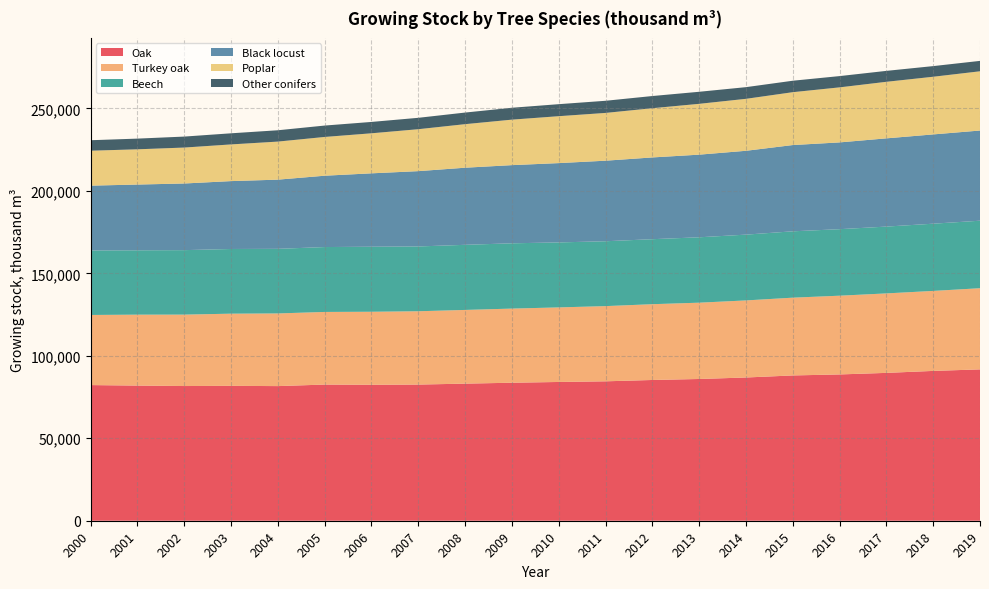

Reading left to right, transcribe all the data shown in this chart.

Oak: 82250.0	81943.0	81667.0	81782.0	81628.0	82564.0	82430.0	82558.0	83125.0	83675.0	84133.7	84529.0	85341.0	85944.0	86844.0	88094.0	88702.0	89645.0	90839.0	91766.0
Turkey oak: 42515.0	43003.0	43306.0	43760.0	44058.0	44030.0	44274.0	44449.0	44688.0	44950.0	45211.8	45597.0	45951.0	46262.0	46733.0	47151.0	47741.0	48188.0	48501.0	49217.0
Beech: 39106.0	39027.0	39095.0	39225.0	39170.0	39344.0	39428.0	39297.0	39477.0	39586.0	39404.3	39333.0	39412.0	39650.0	39894.0	40235.0	40331.0	40511.0	40762.0	40930.0
Black locust: 39301.0	39861.0	40410.0	41158.0	41951.0	43253.0	44501.0	45660.0	46754.0	47394.0	48089.5	48838.0	49571.0	50104.0	50830.0	52304.0	52615.0	53500.0	54133.0	54676.0
Poplar: 21182.0	21371.0	21788.0	22243.0	23075.0	23504.0	24281.0	25427.0	26405.0	27582.0	28444.5	28967.0	29846.0	30816.0	31507.0	32051.0	33372.0	34288.0	34961.0	35921.0
Other conifers: 6352.0	6483.0	6654.0	6739.0	6870.0	6910.0	6888.0	6909.0	7035.0	7207.0	7285.9	7360.0	7386.0	7307.0	7081.0	6950.0	6835.0	6627.0	6455.0	6307.0